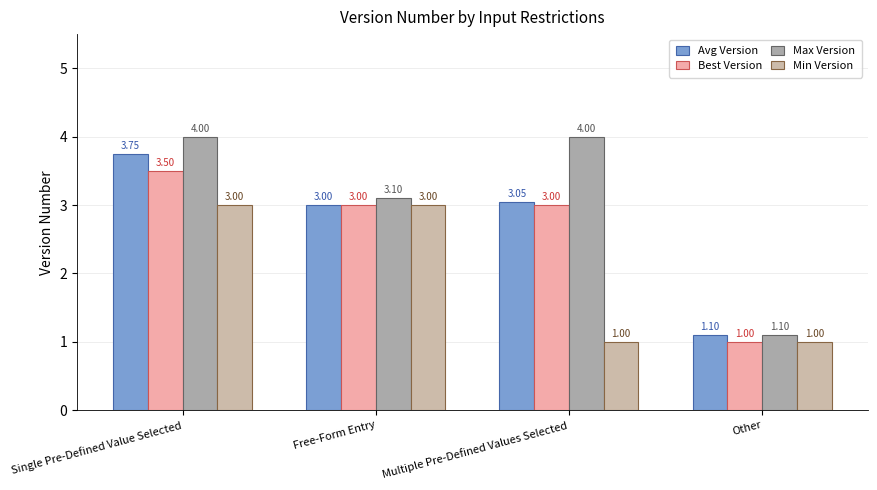

What is the difference between the highest and lowest values at Multiple Pre-Defined Values Selected?

3.0